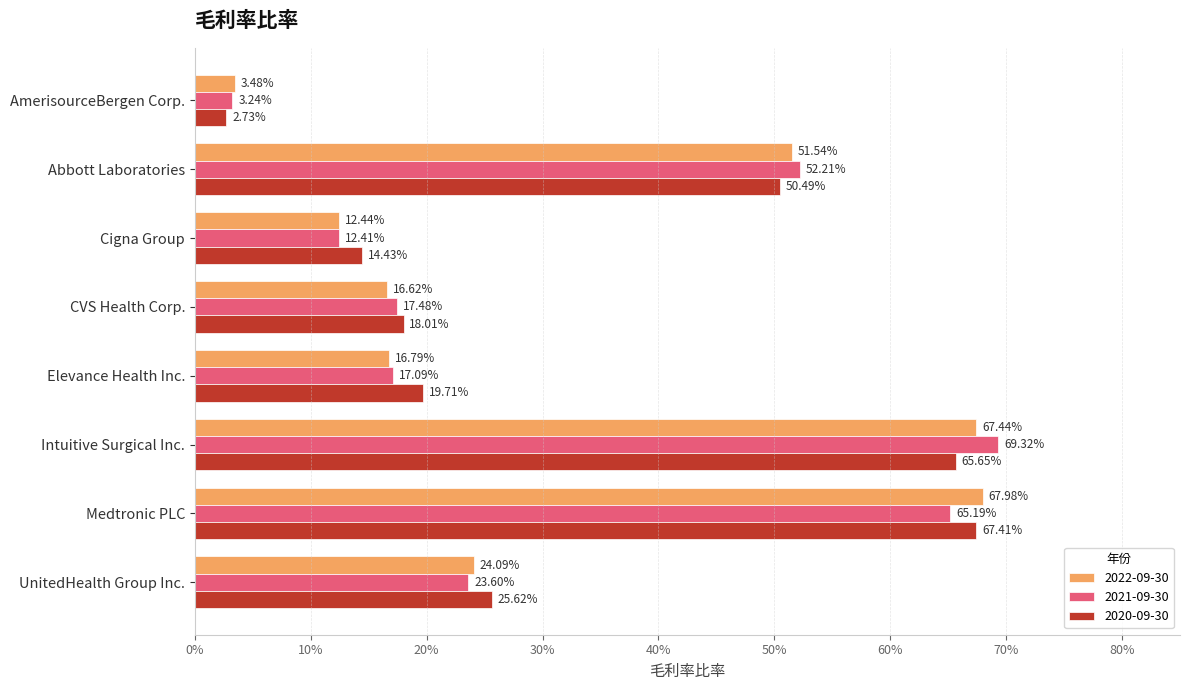

What are all the series names shown in the legend?

2022-09-30, 2021-09-30, 2020-09-30